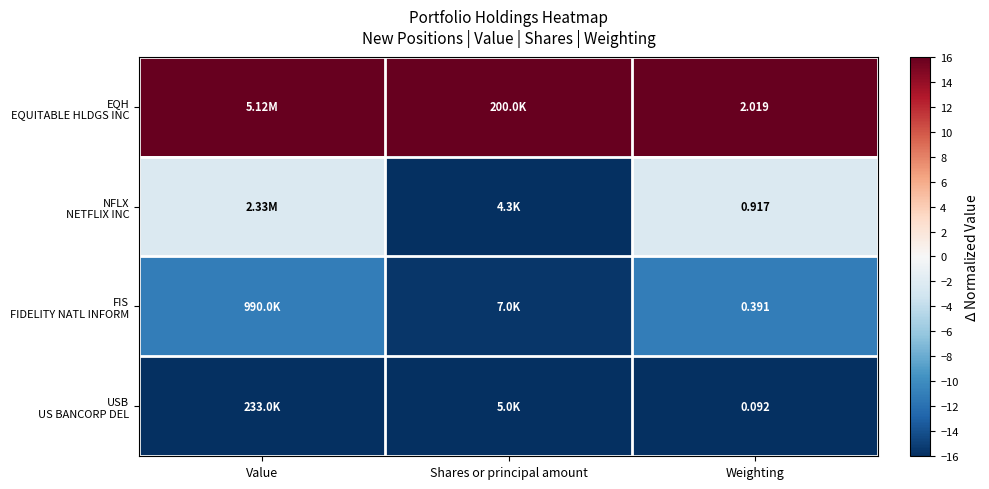

Which series changed the most between Value and Shares or principal amount?

NFLX NETFLIX INC